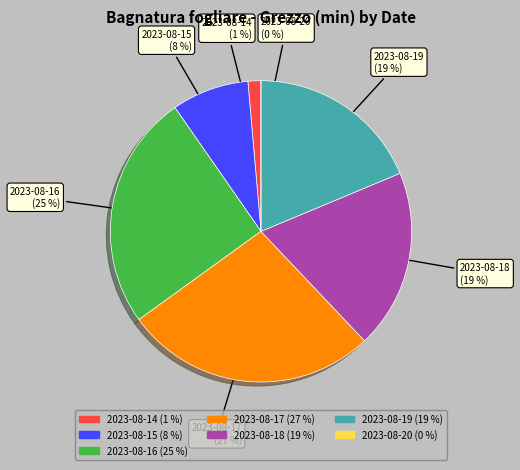

True or false: 2023-08-16 accounts for 18% of the total.

False